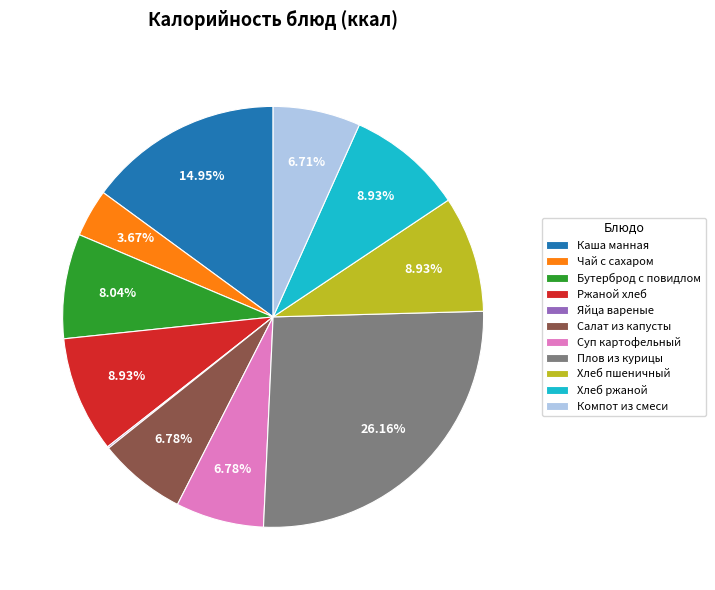

Approximately how many times larger is the value at Бутерброд с повидлом compared to Салат из капусты?

1.2